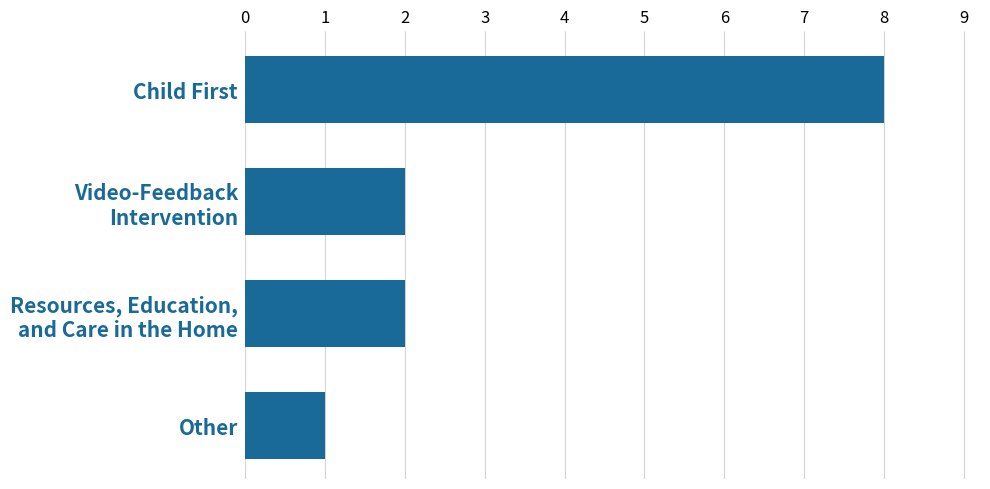

Reading bottom to top, extract all data points from this chart.

1	2	2	8